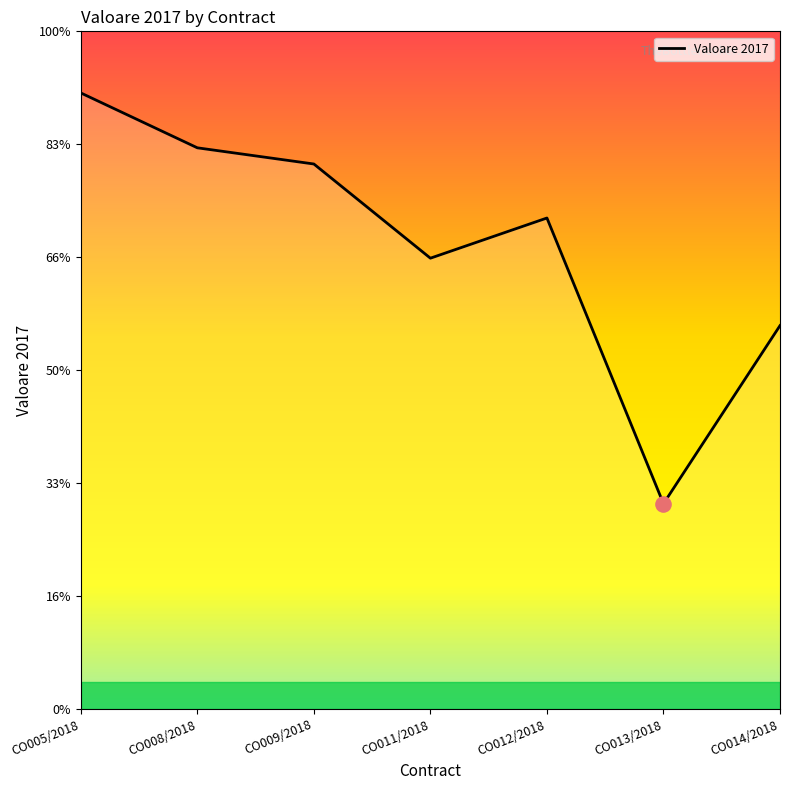

Between CO011/2018 and CO012/2018, which is larger?

CO012/2018